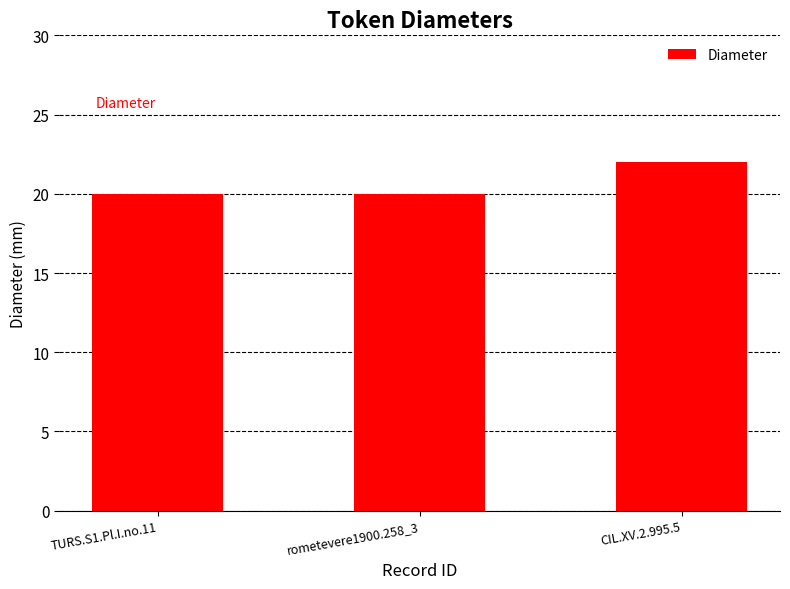

Reading left to right, list all the values displayed in this chart.

TURS.S1.Pl.I.no.11=20	rometevere1900.258_3=20	CIL.XV.2.995.5=22